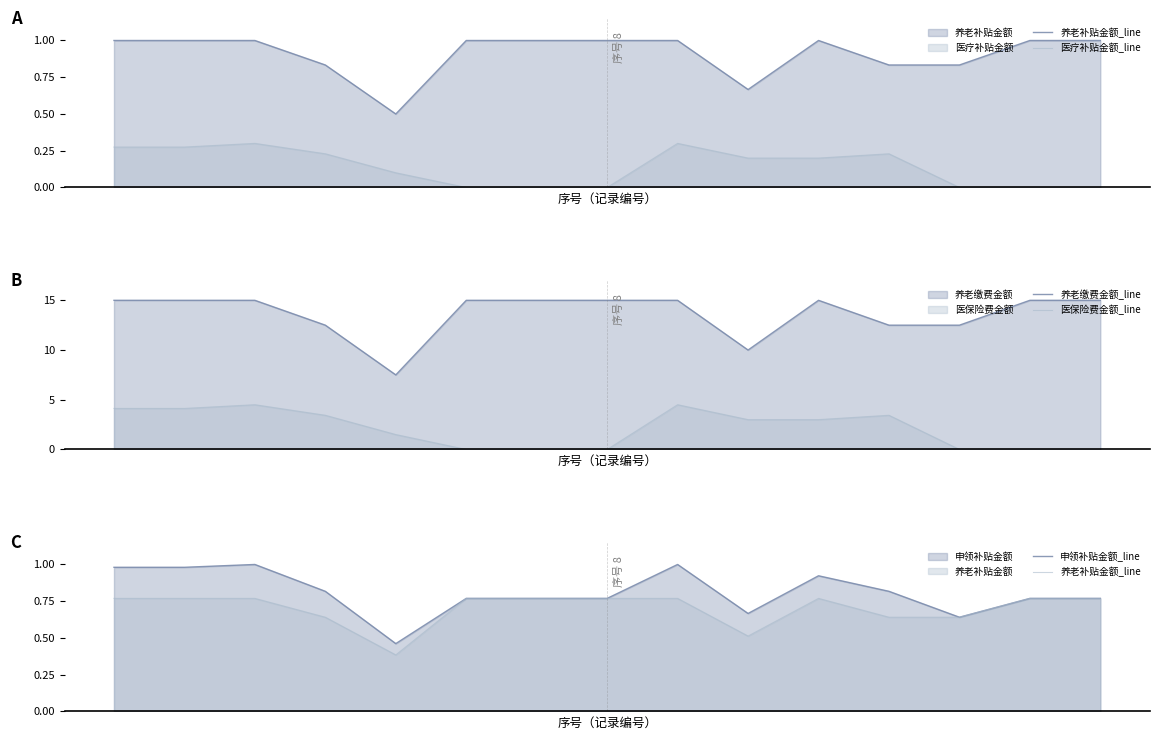

At 13, list the series in order from largest to smallest.

养老缴费金额_line, 养老补贴金额_line, 申领补贴金额_line, 医疗补贴金额_line, 医保险费金额_line